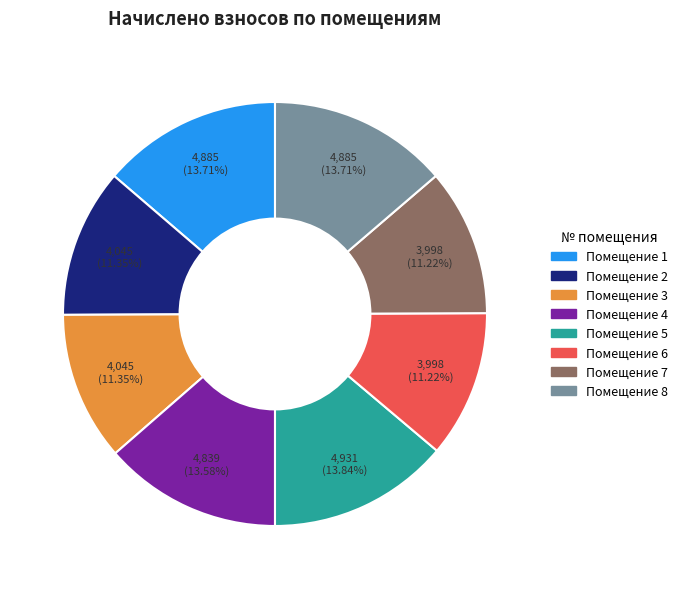

Is the sum of Помещение 5 and Помещение 6 greater than half?

No